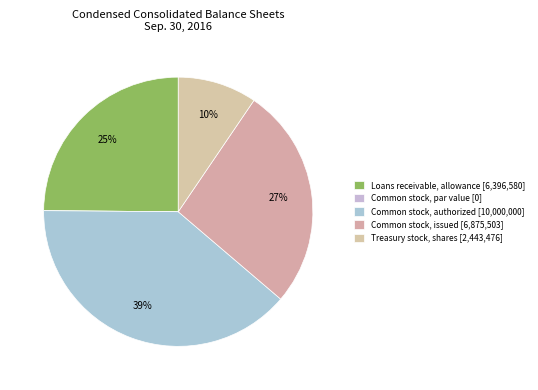

What is the change in value from Common stock, par value to Common stock, issued?

+6875502.9